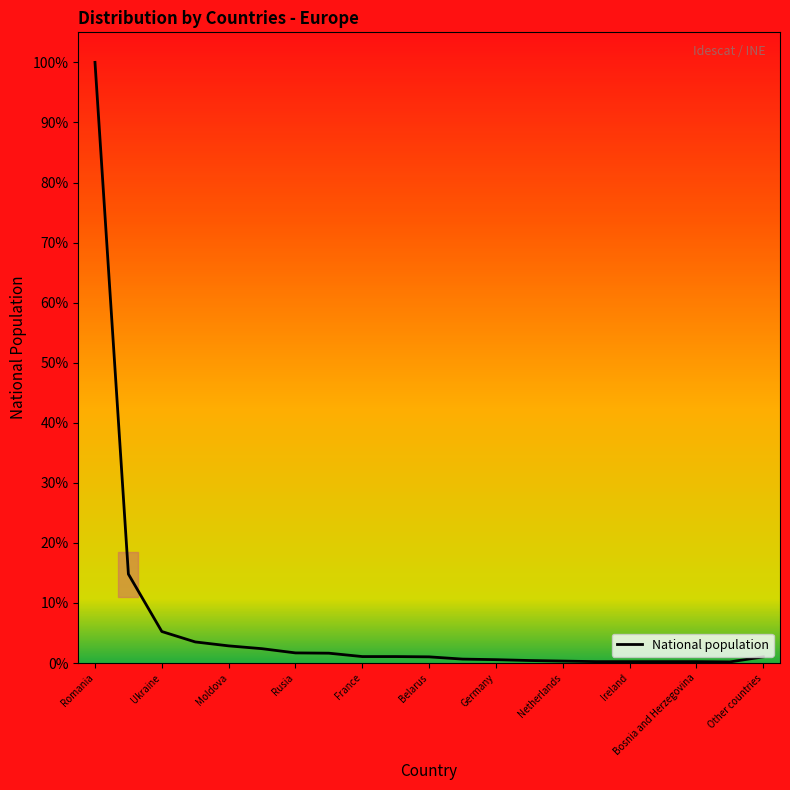

At which category does the data reach its first local valley?

19